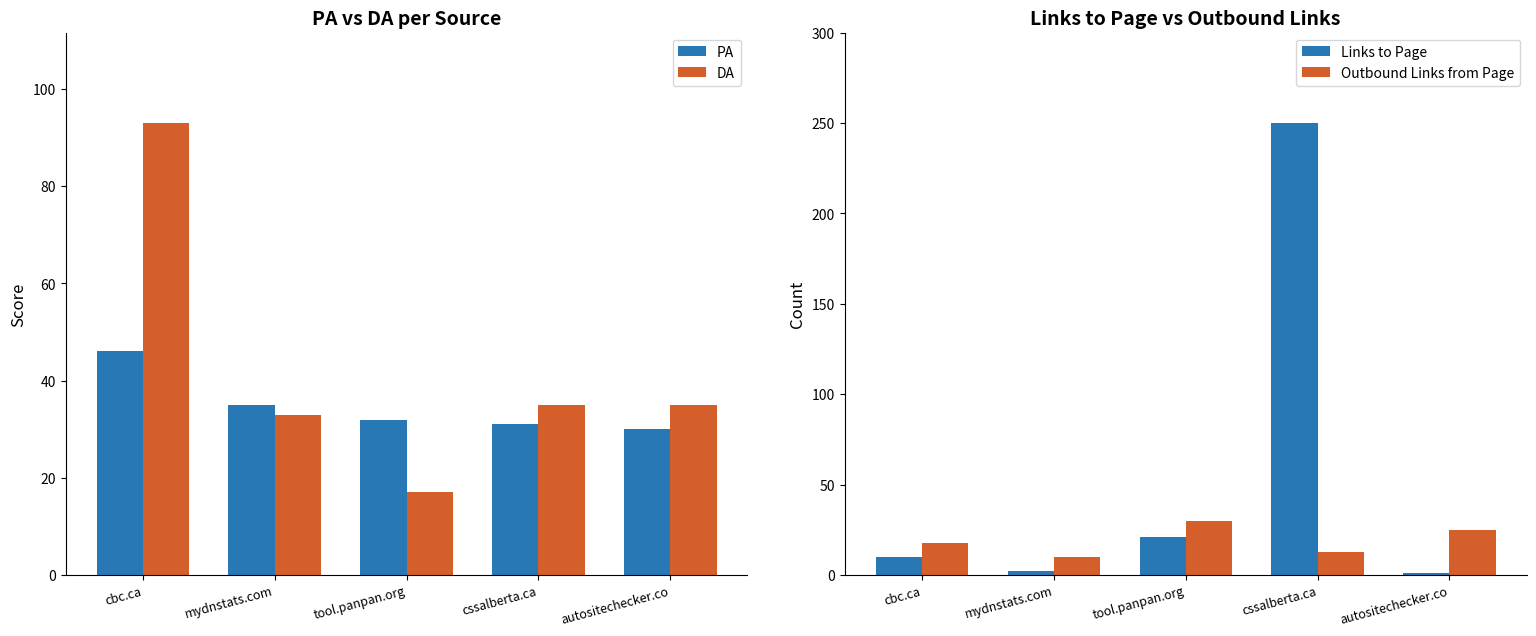

Is the value of DA at cbc.ca greater than the value of Outbound Links from Page at cssalberta.ca?

Yes